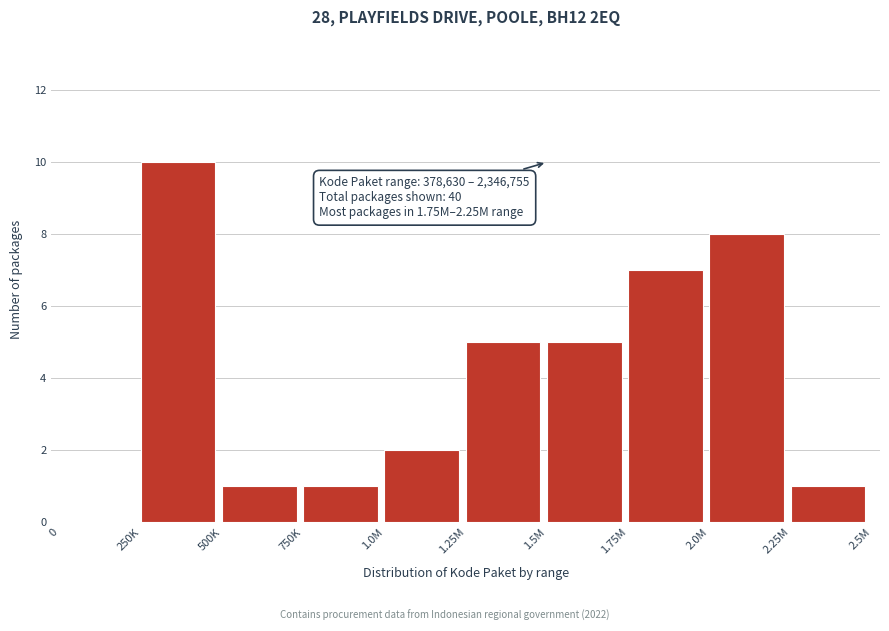

Reading left to right, extract all data points from this chart.

0=0	250K=10	500K=1	750K=1	1.0M=2	1.25M=5	1.5M=5	1.75M=7	2.0M=8	2.25M=1